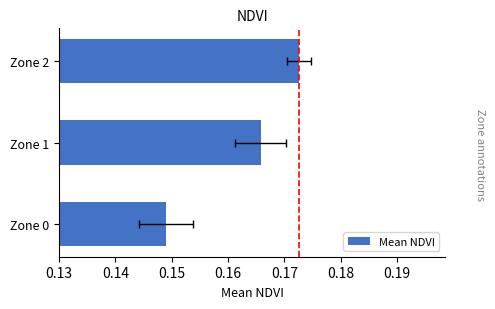

Reading left to right, transcribe all the data shown in this chart.

0.1	0.2	0.2